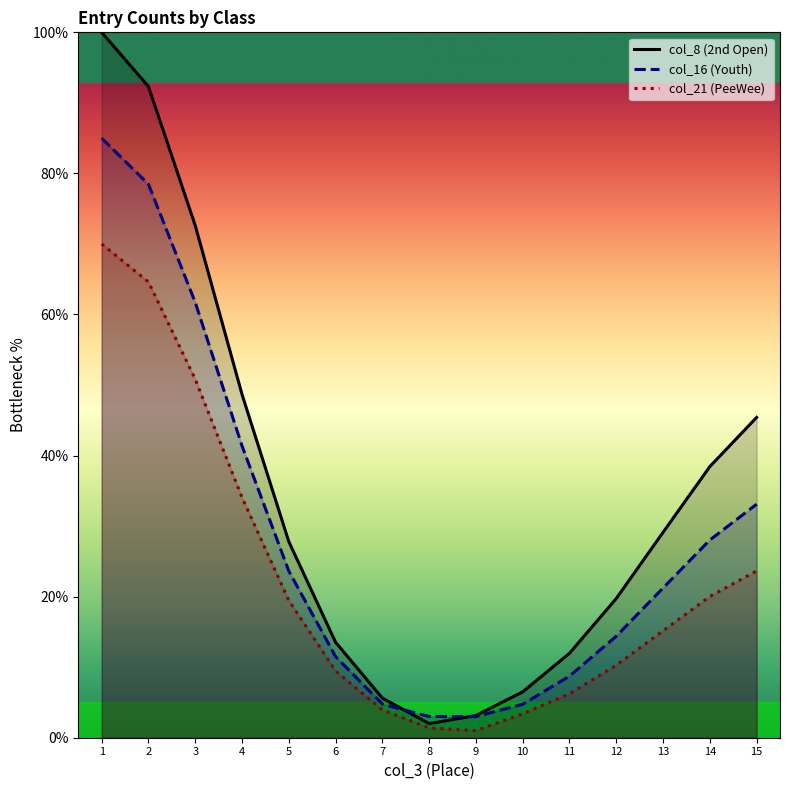

How many values in the col_16 (Youth) series are below 21?

7